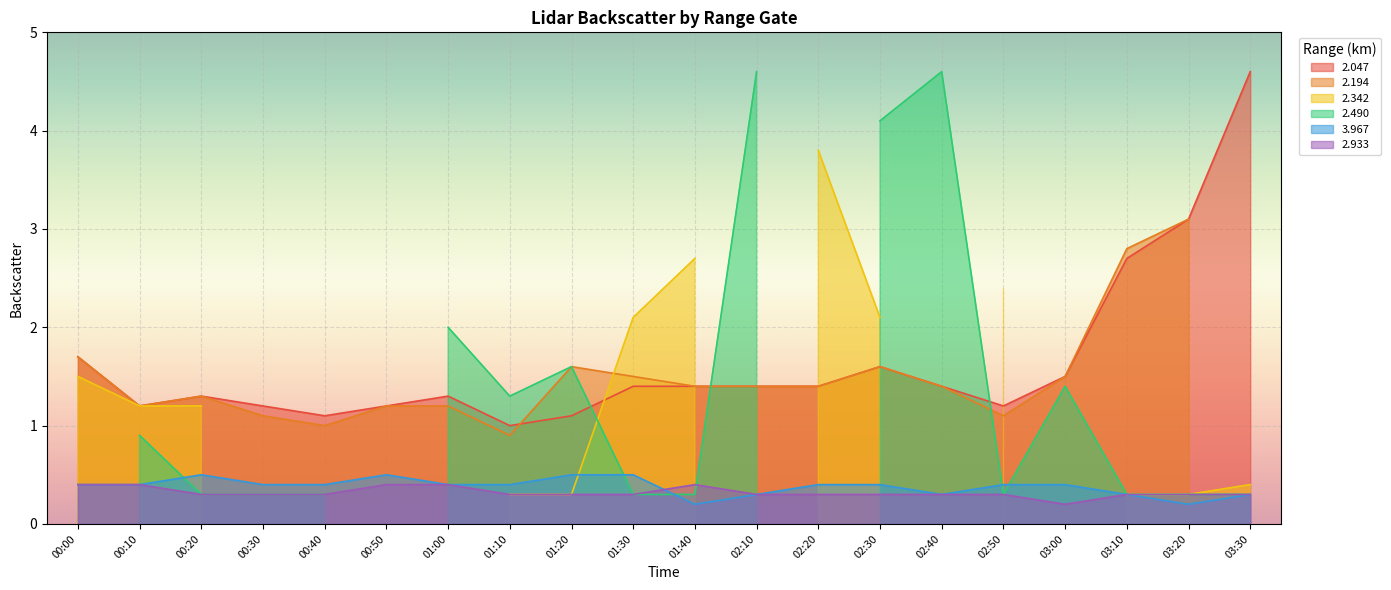

What is the difference between the highest and lowest values at 2018/07/07 02:30?

3.8